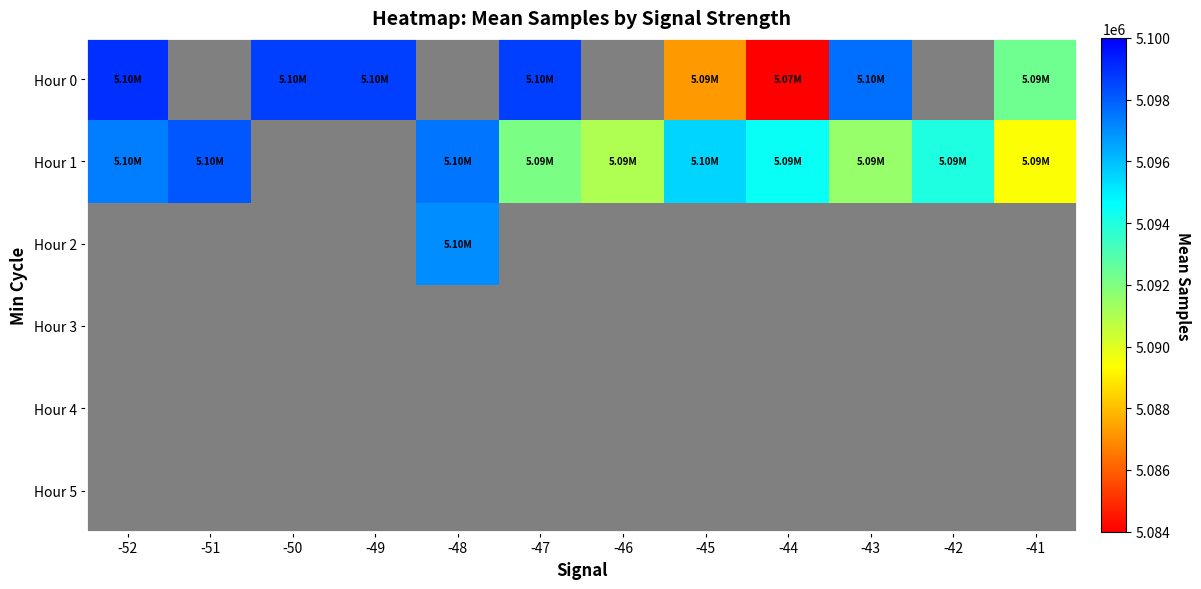

Which has a higher value, -52 or -41?

-52